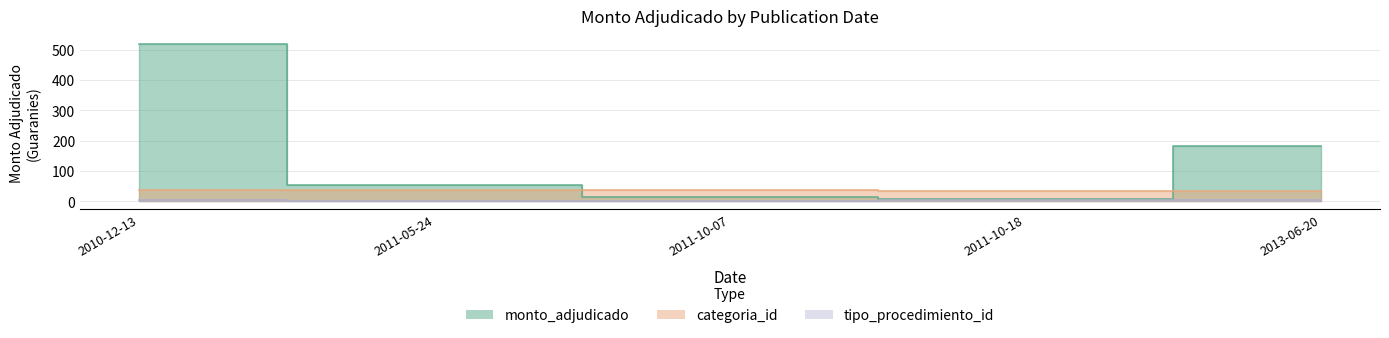

What is the total value across all series at 2010-12-13?

560.0